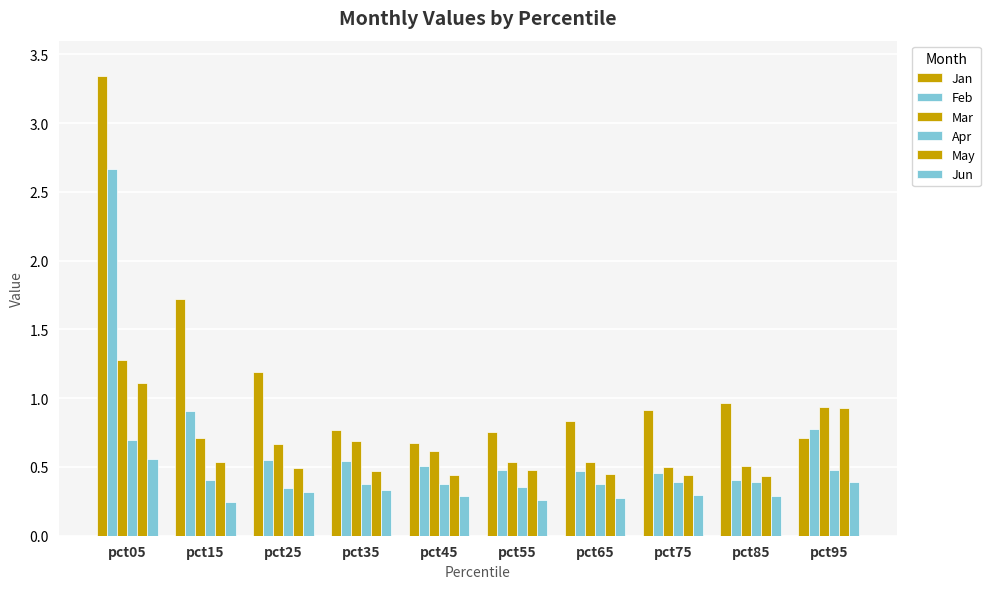

How many groups of bars are there?

10